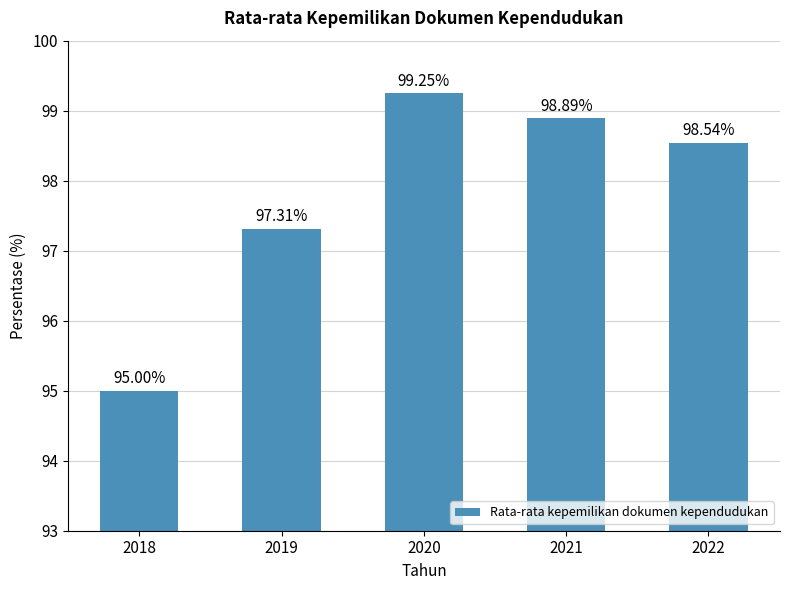

What is the average value?

97.8